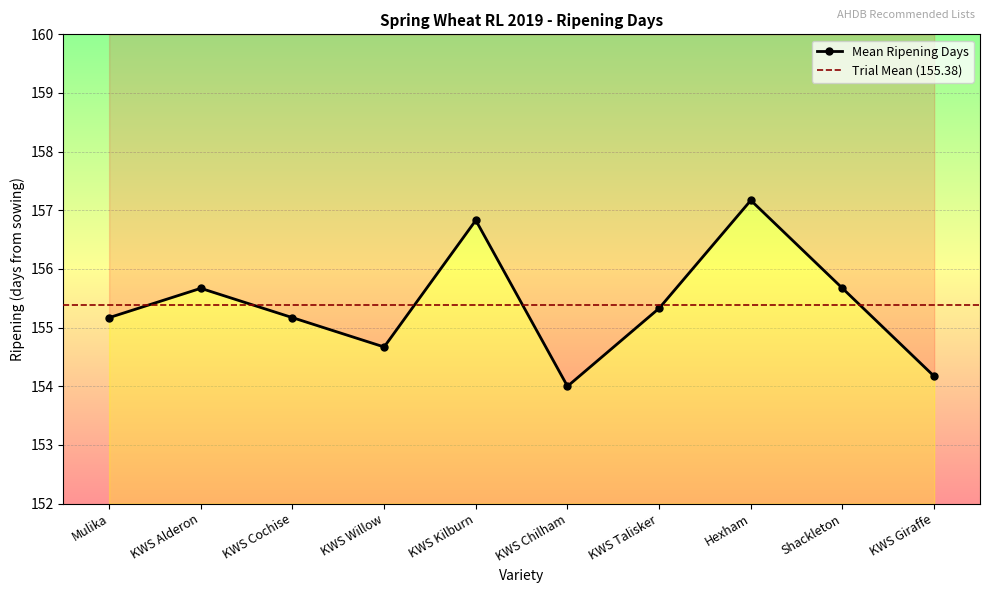

Which label corresponds to the largest value in the chart?

Hexham